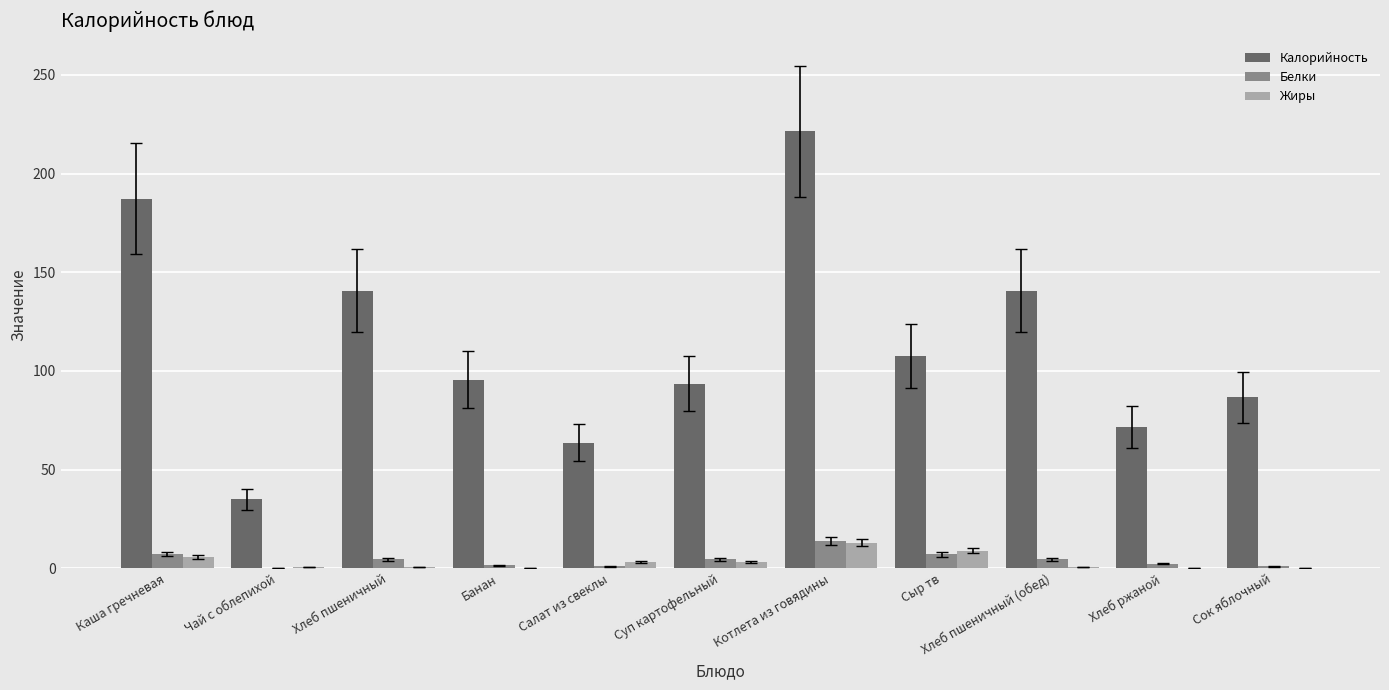

Read the Белки value at Каша гречневая.

7.1